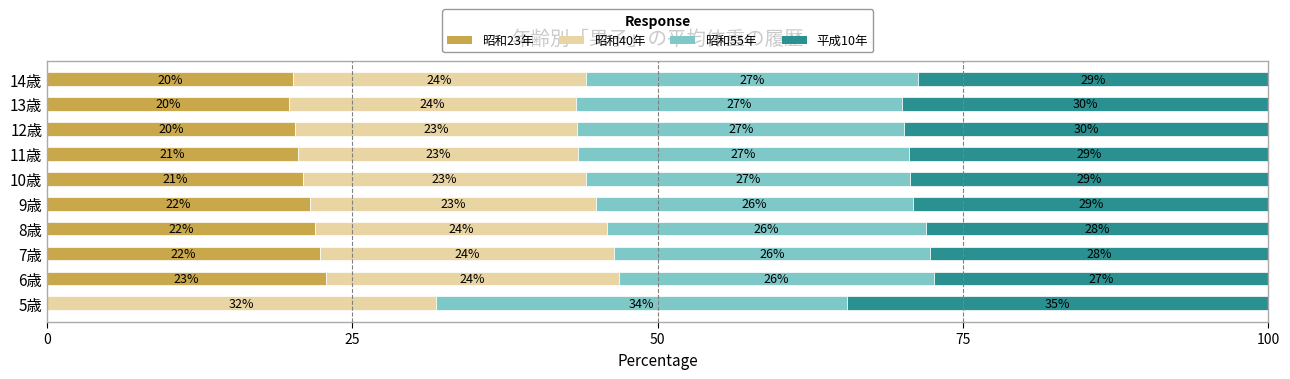

What is the maximum value for 昭和23年?

22.8